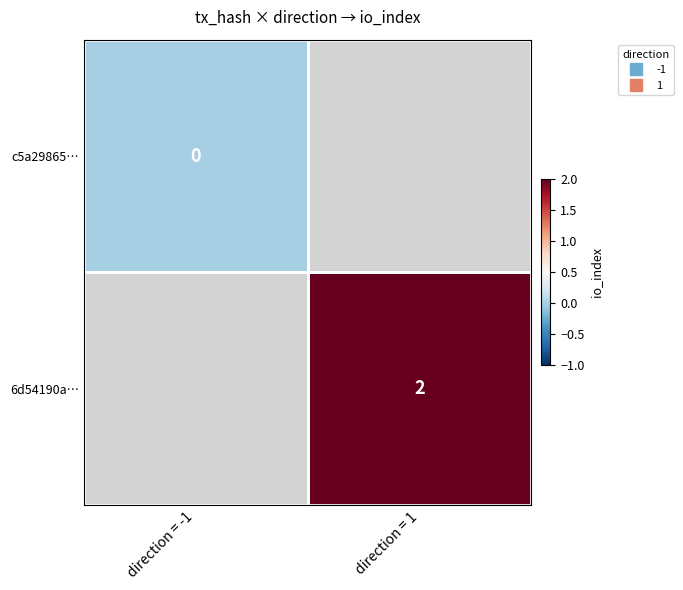

Which category has the lowest value across all series?

direction = -1